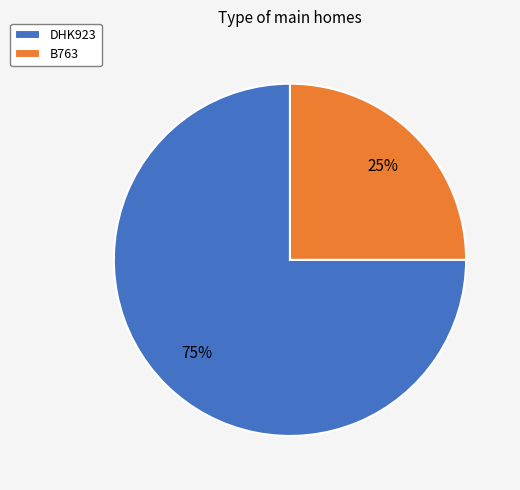

Between B763 and DHK923, which is larger?

DHK923